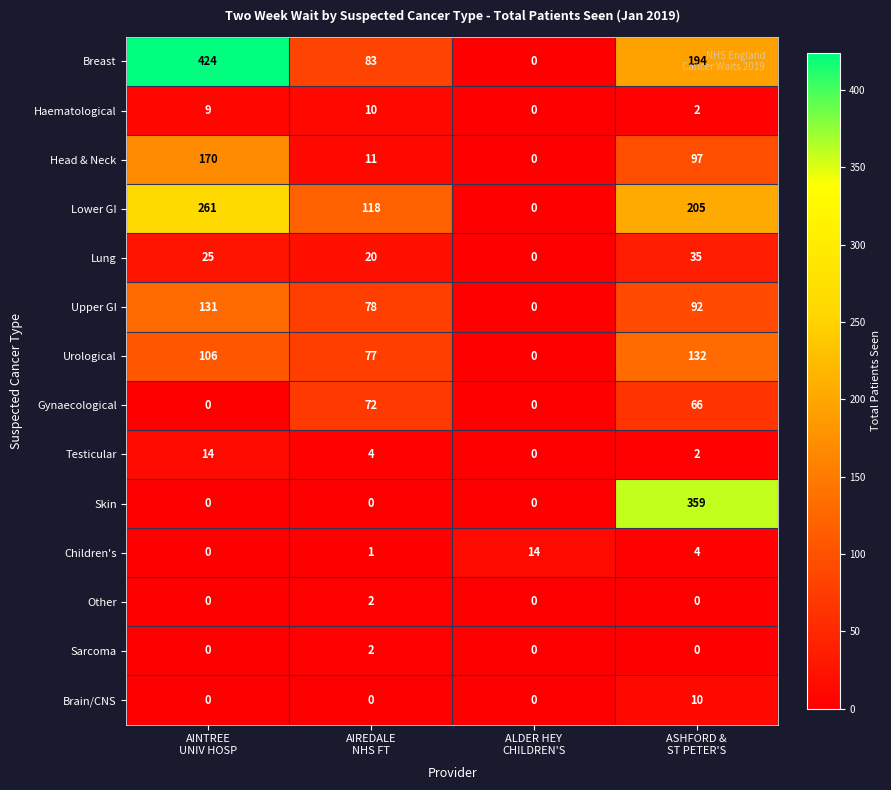

Which series has the largest range (max minus min)?

Breast